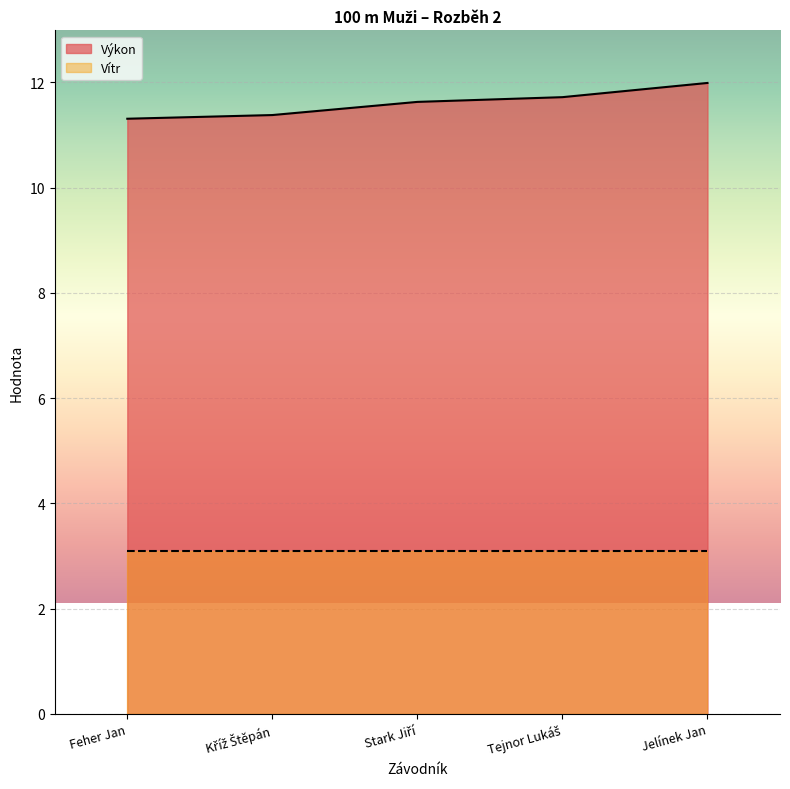

What is the sum of all values?

58.0